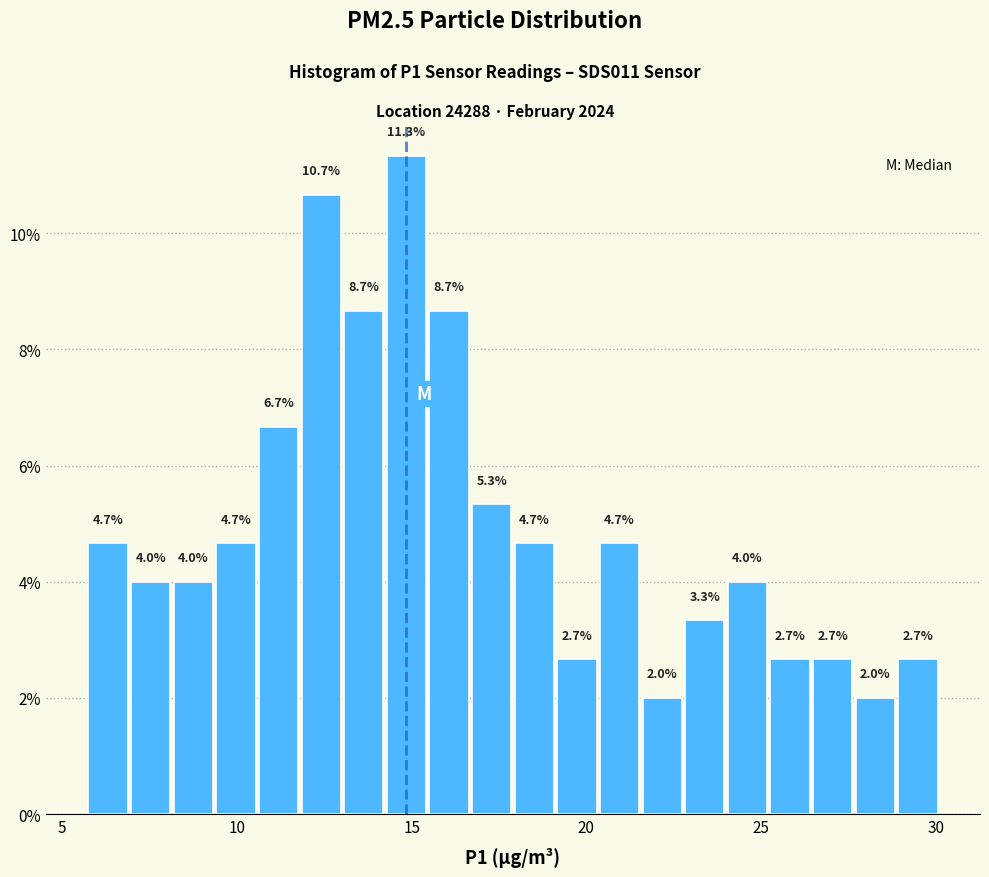

Read against the x-axis, roughly where is the centre of the tallest bar?

15.0